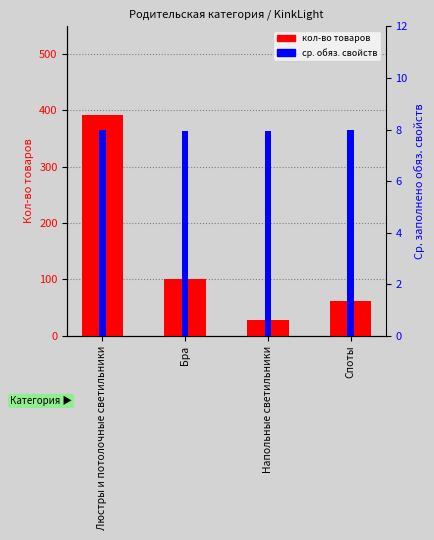

What is the value of the Ср. обяз. свойств bar at the 3rd from the left?

8.0